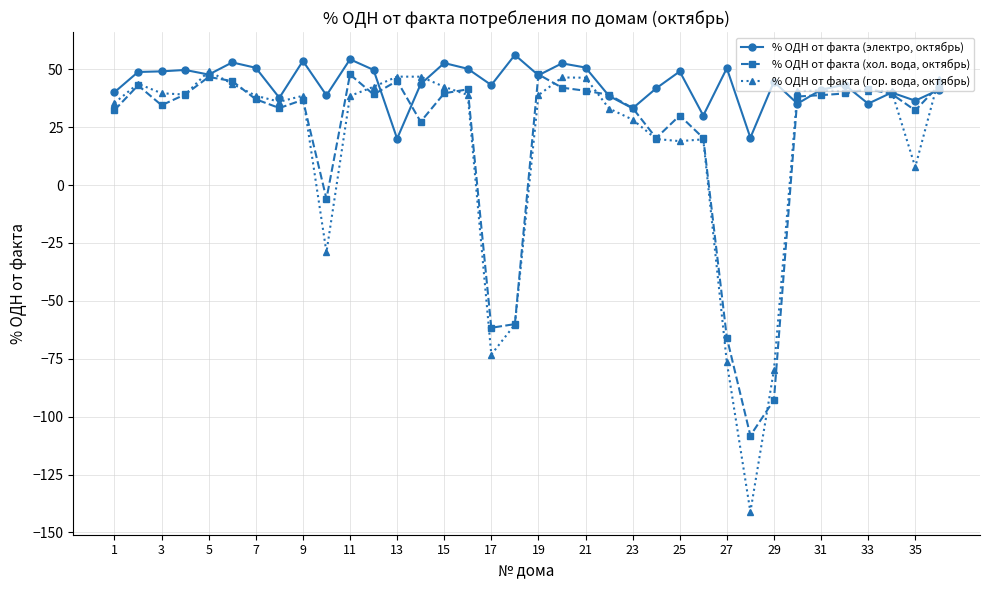

Which series has the widest spread of values?

% OДН от факта (гор. вода, октябрь)